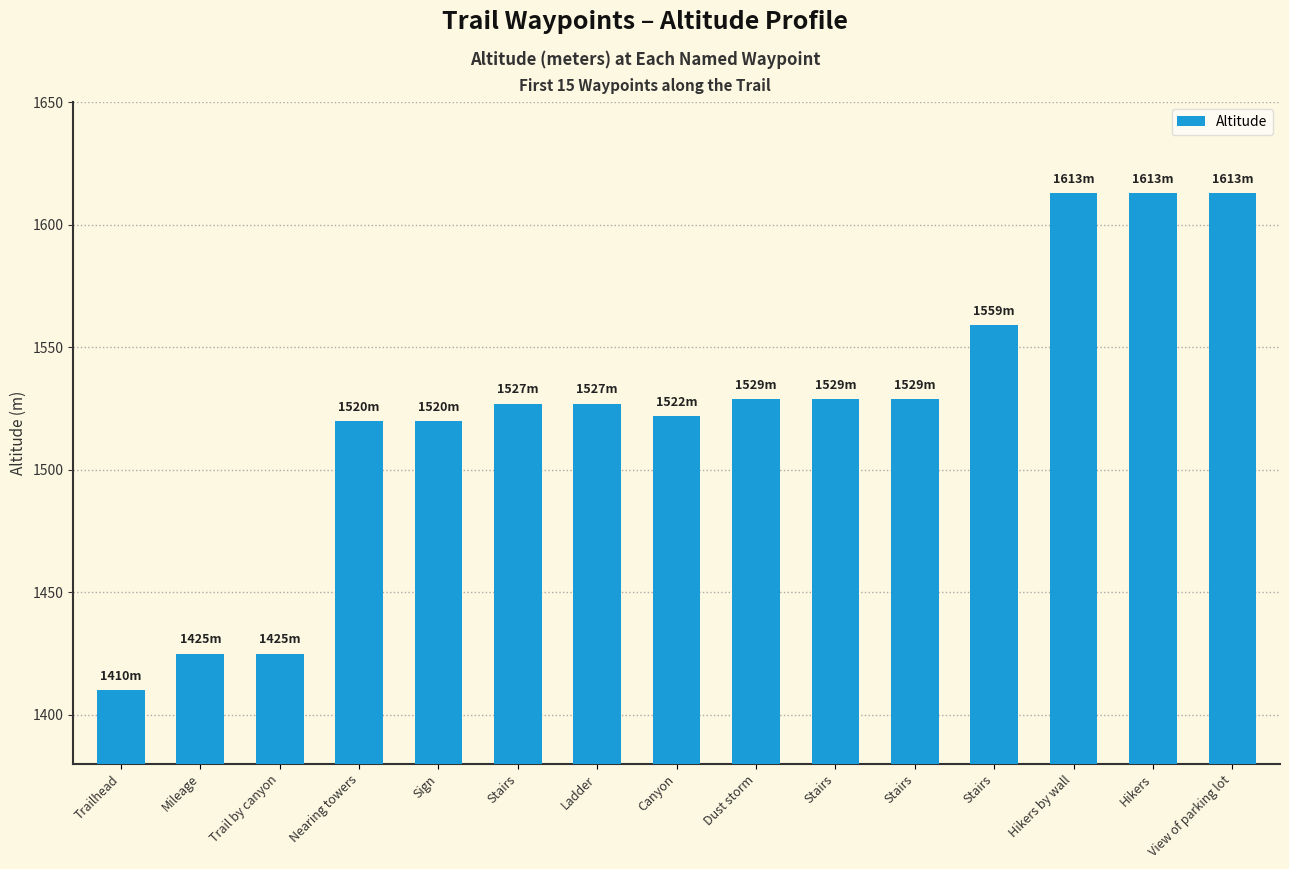

Which has a higher value, Stairs or Trail by canyon?

Stairs